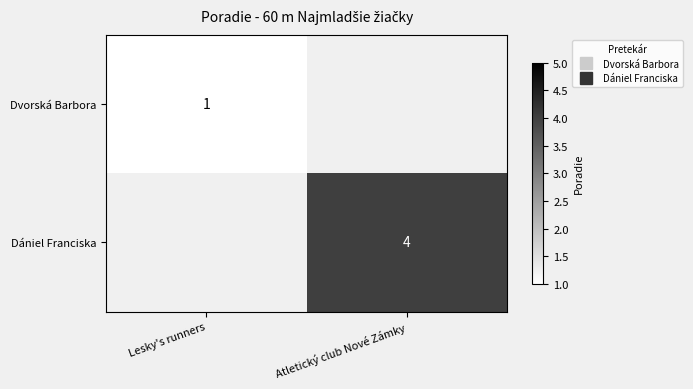

True or false: Dániel Franciska has a value of 4.0 at Atletický club Nové Zámky.

True